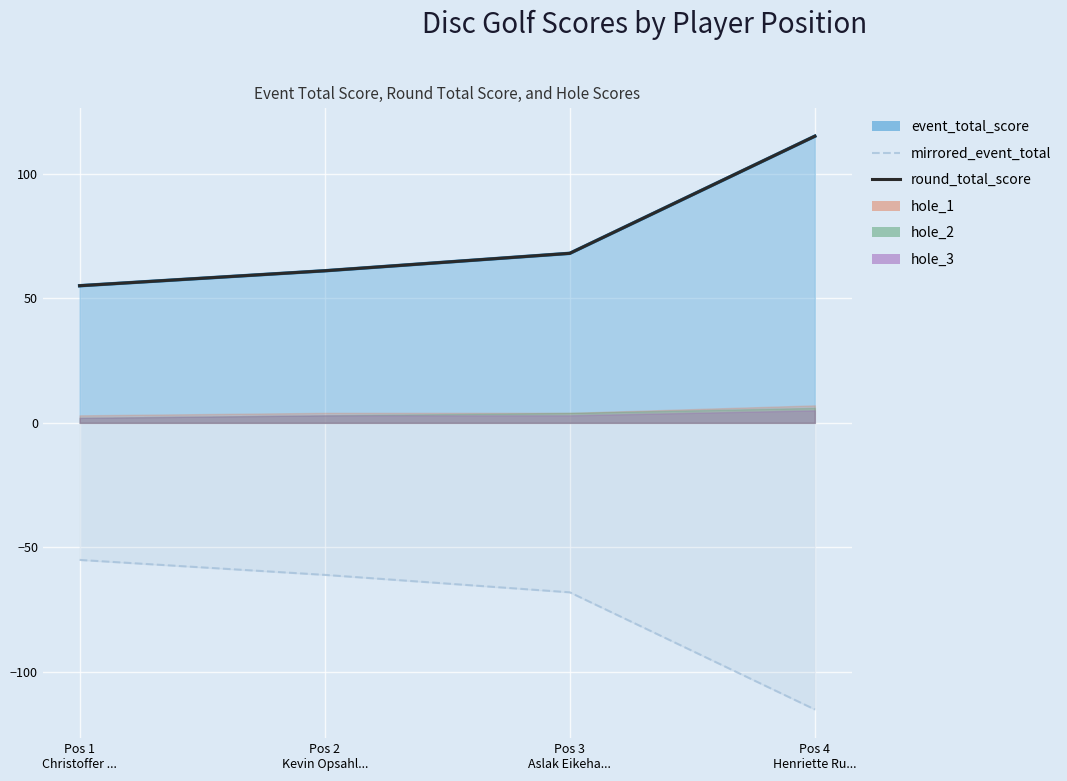

Reading right to left, transcribe all the data shown in this chart.

event_total_score line: Pos 4
Henriette Ru...=115	Pos 3
Aslak Eikeha...=68	Pos 2
Kevin Opsahl...=61	Pos 1
Christoffer ...=55
mirrored_event_total: Pos 4
Henriette Ru...=-115	Pos 3
Aslak Eikeha...=-68	Pos 2
Kevin Opsahl...=-61	Pos 1
Christoffer ...=-55
round_total_score: Pos 4
Henriette Ru...=115	Pos 3
Aslak Eikeha...=68	Pos 2
Kevin Opsahl...=61	Pos 1
Christoffer ...=55